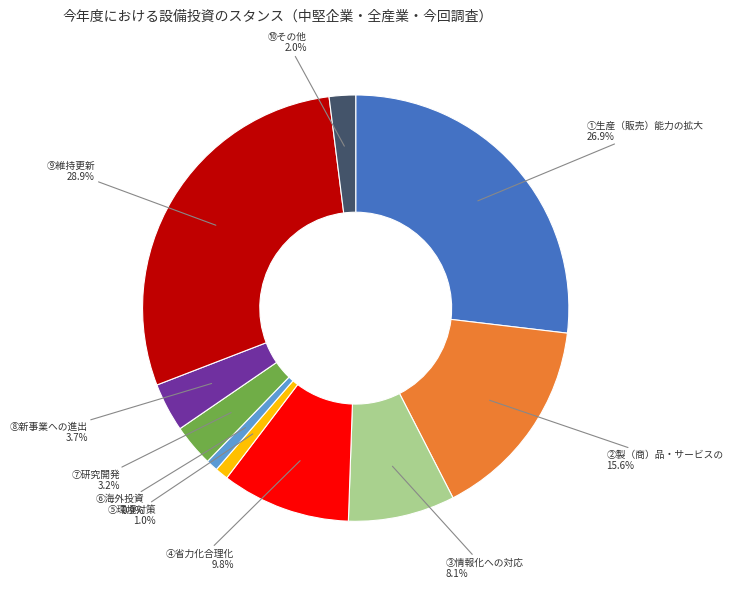

Does any single category account for the majority?

No